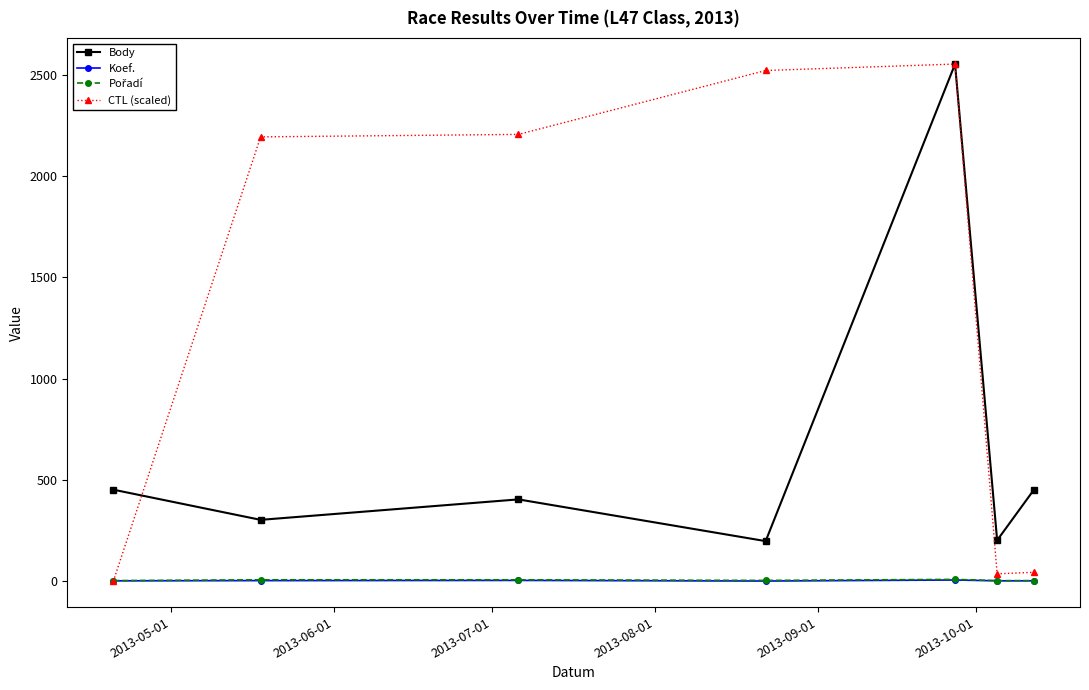

How many lines are shown in the chart?

4